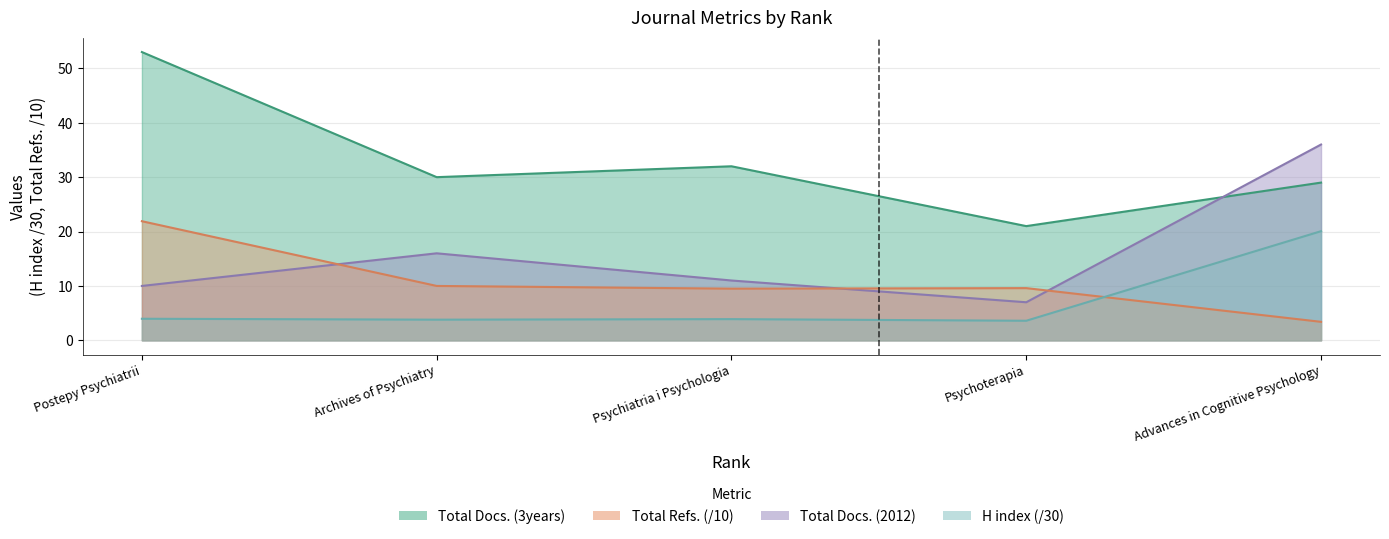

True or false: Total Refs. has more than 1 interior local peaks.

False